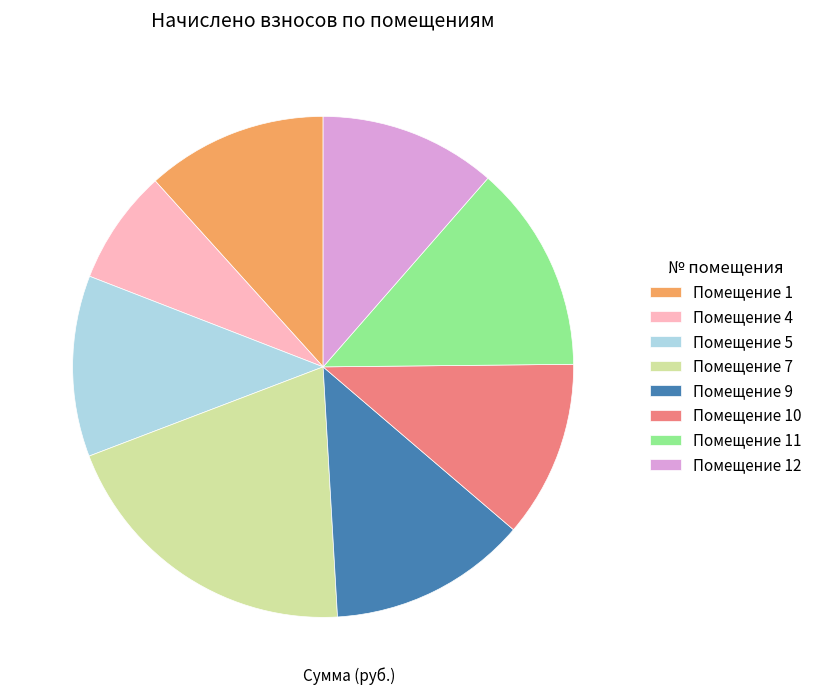

Which category has the smallest portion of the pie?

Помещение 4